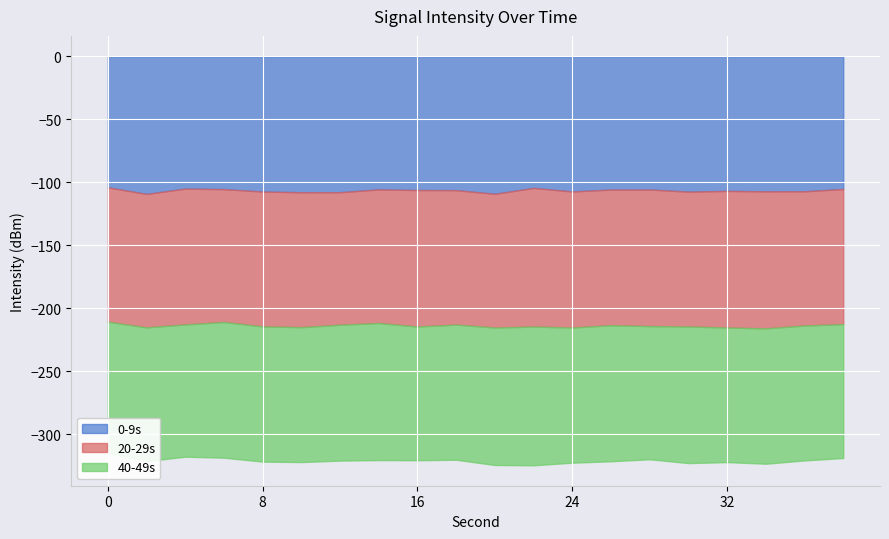

Rank the series at 32 from highest to lowest value.

0-9s, 40-49s, 20-29s